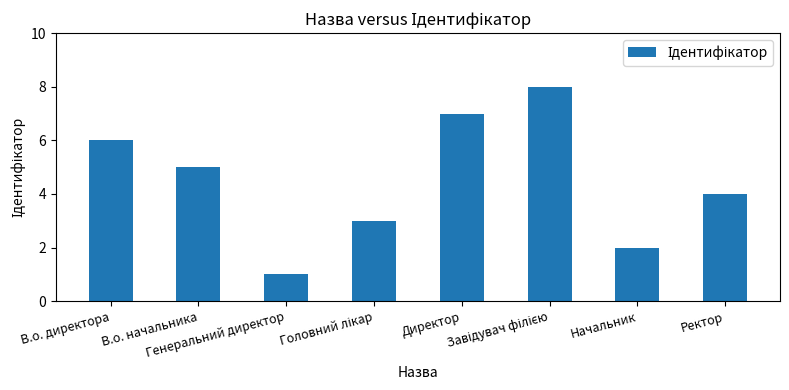

What is the ratio of the value at В.о. директора to the value at Начальник?

3.0